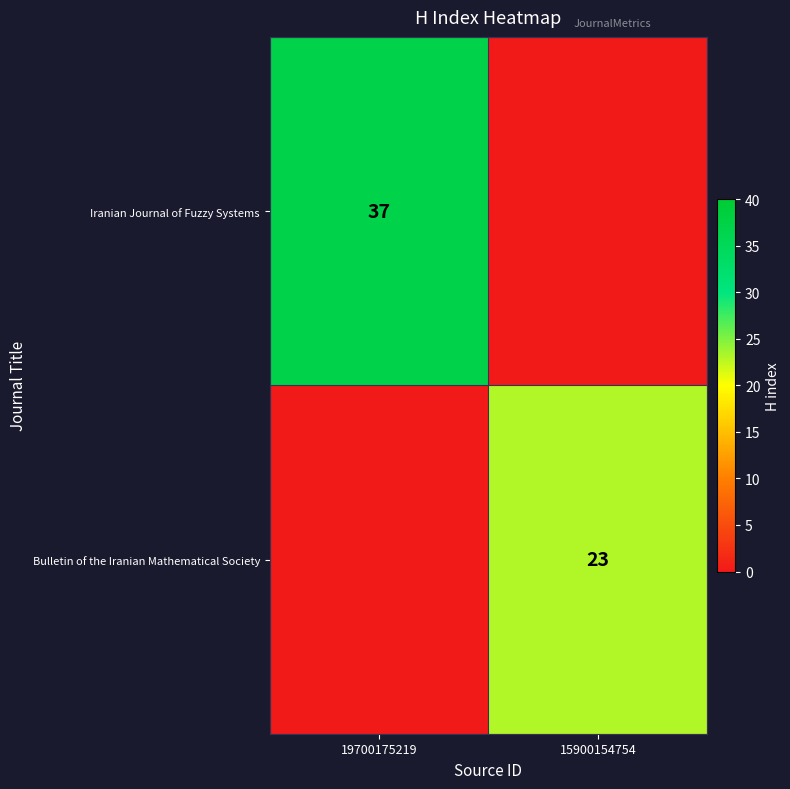

True or false: Iranian Journal of Fuzzy Systems has a value of 37 at 19700175219.

True